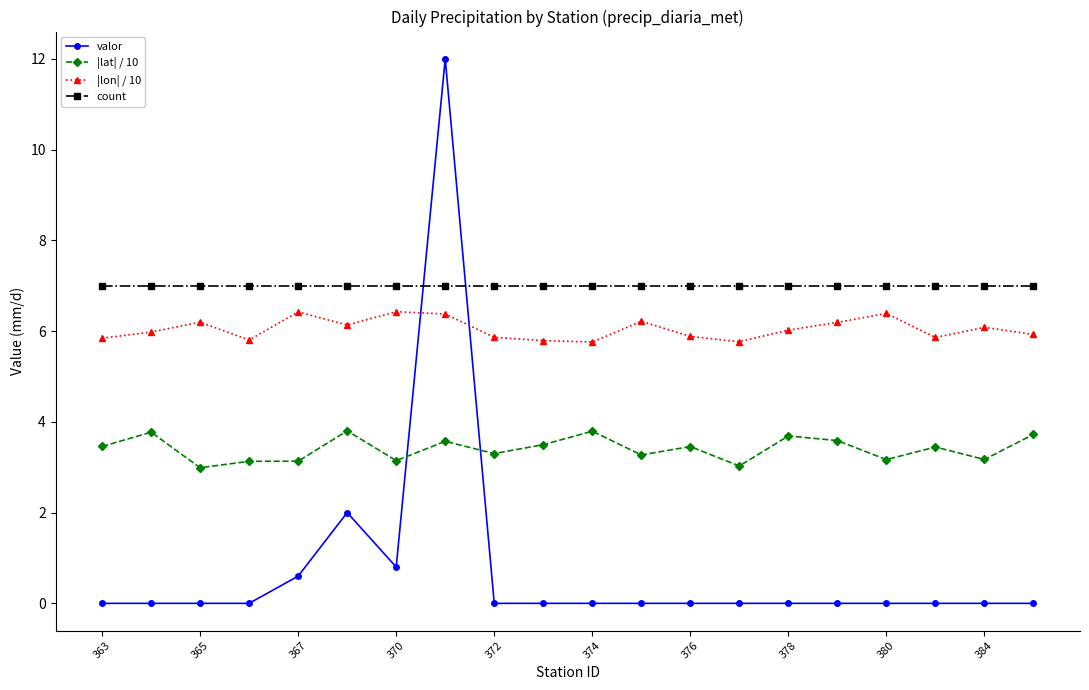

What is the average value of the |lat| / 10 series?

3.4